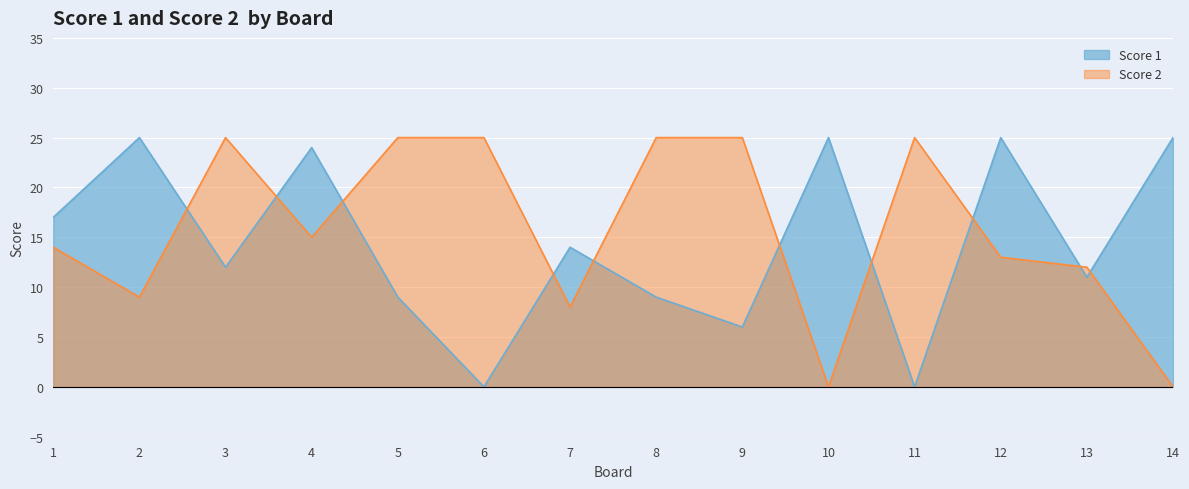

List the labels in order of Score 2 value, largest first.

3, 5, 6, 8, 9, 11, 4, 1, 12, 13, 2, 7, 10, 14